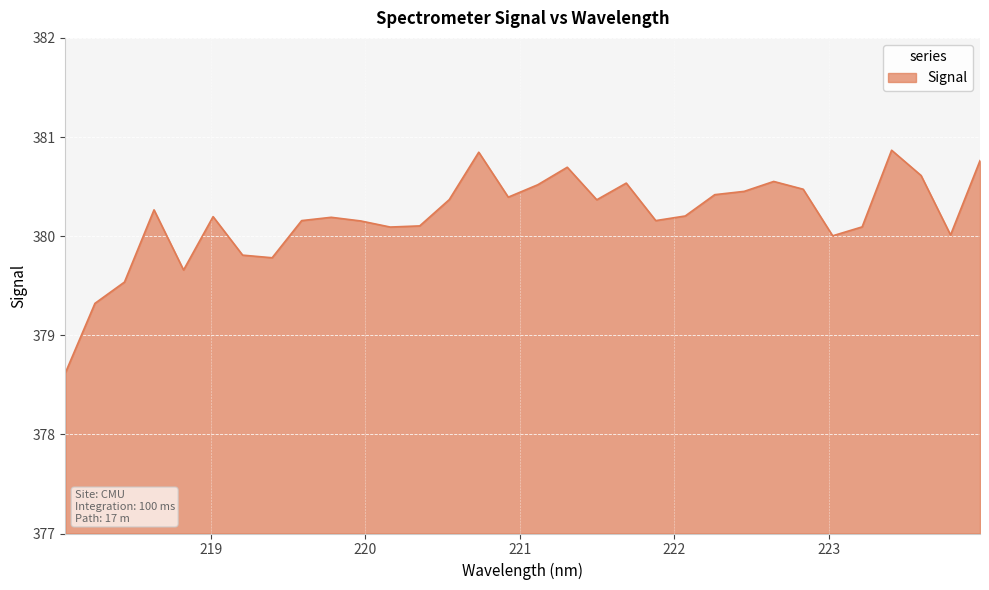

What is the minimum value shown in the chart?

378.6